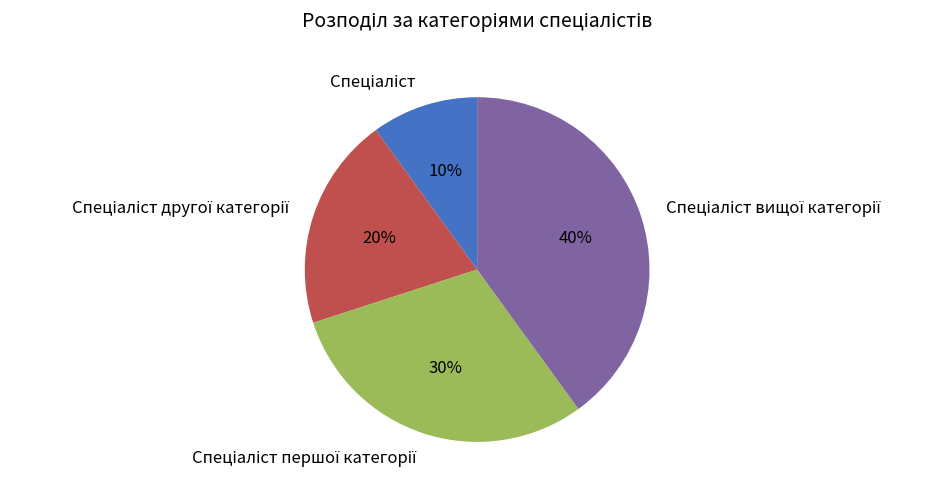

Is there a majority slice in this chart?

No